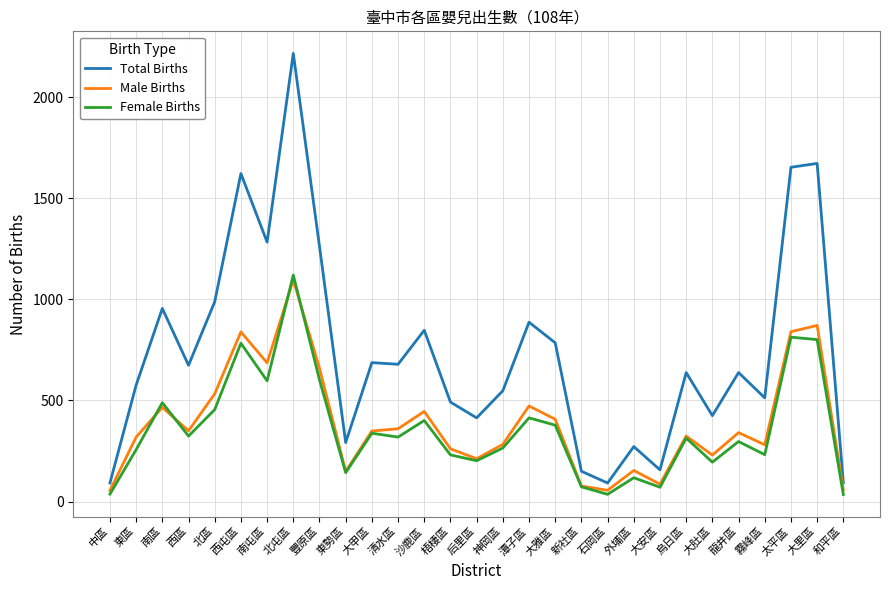

Is the value of Male Births at 石岡區 greater than the value of Total Births at 中區?

No